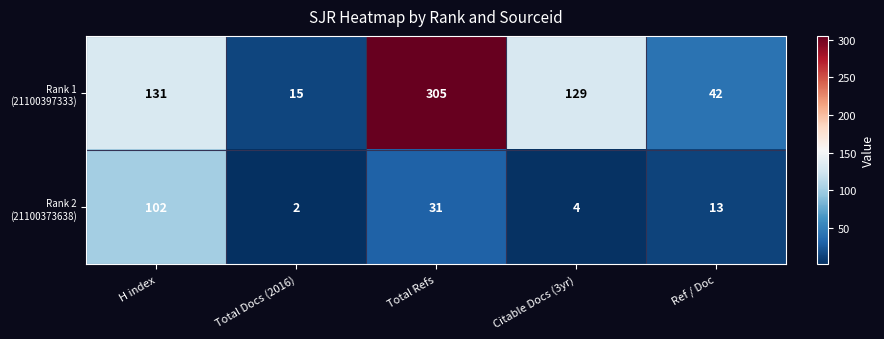

What is the difference between the highest and lowest values at H index?

29